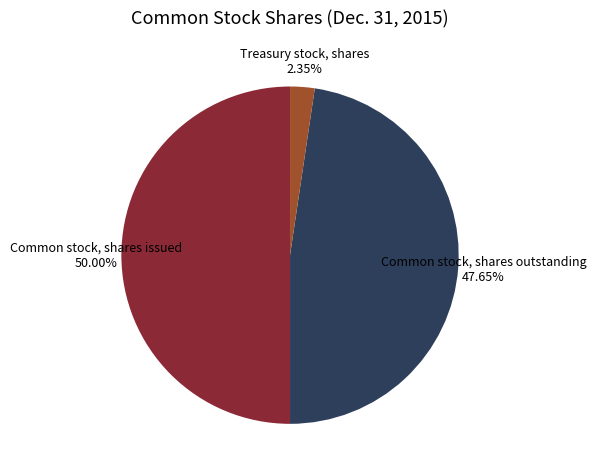

To the nearest percent, what is the combined percentage of Common stock, shares outstanding and Treasury stock, shares?

50%